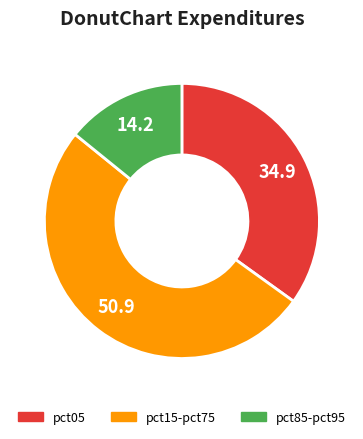

Is there a majority slice in this chart?

Yes